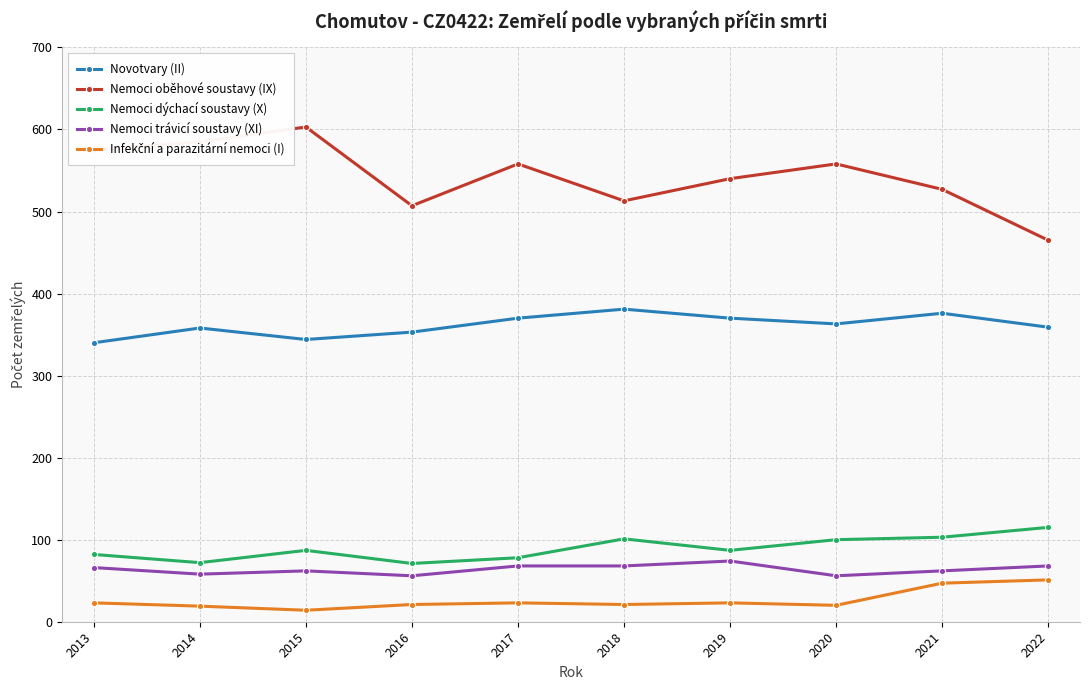

True or false: Nemoci dýchací soustavy (X) and Nemoci trávicí soustavy (XI) cross at least once.

False